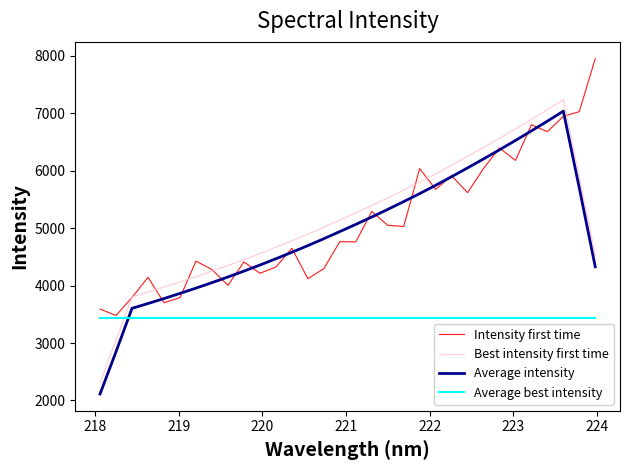

True or false: Best intensity first time and Average intensity intersect in this chart.

False